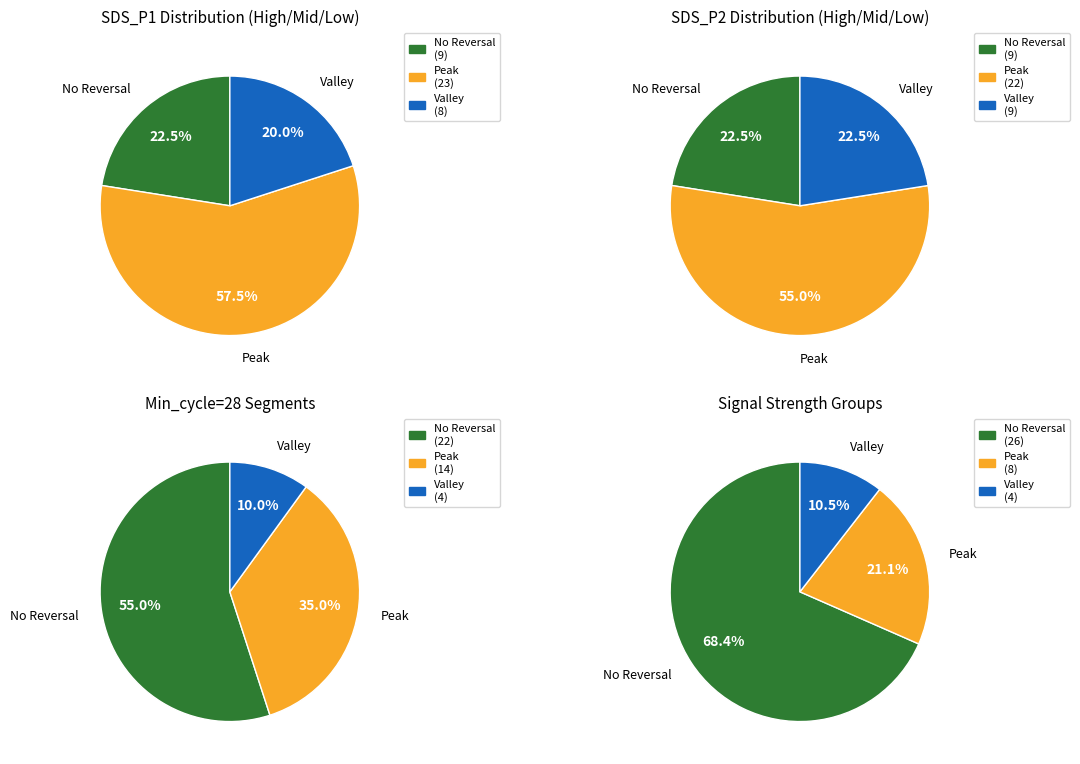

Do 1 and 39 together represent more than half of the pie?

No